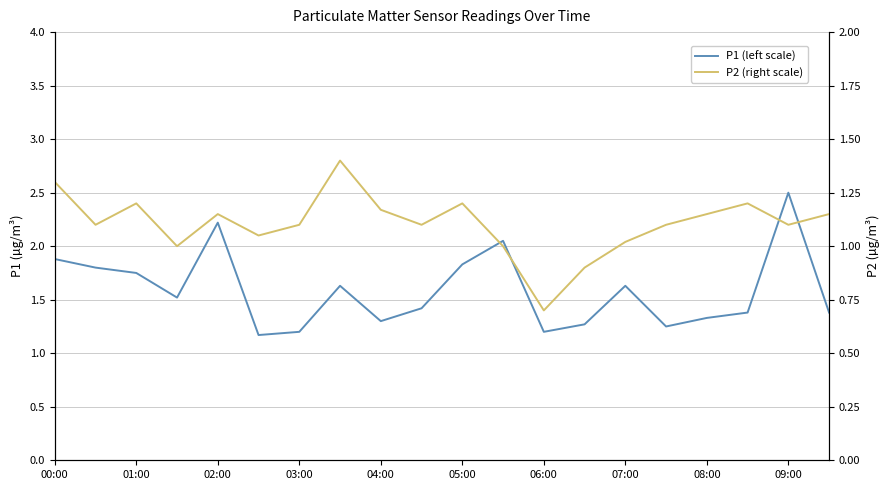

What is the value of the P2 (right scale) point at the 6th from the left?

1.1